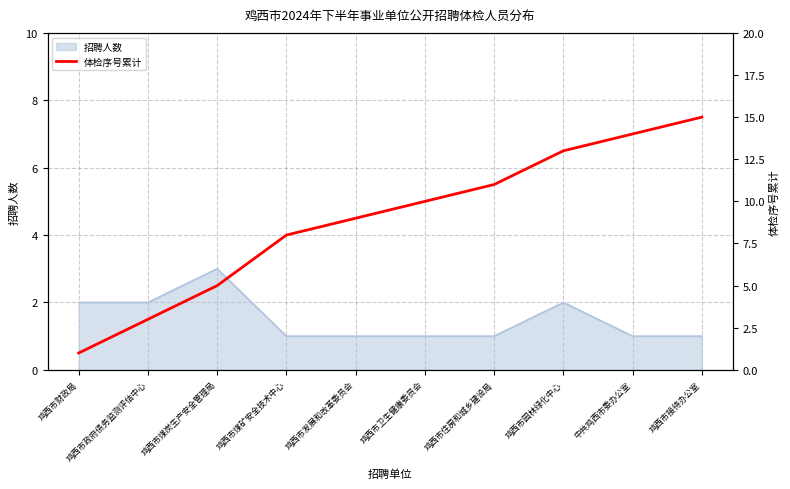

True or false: there are more than 2 points higher than both neighbors.

False